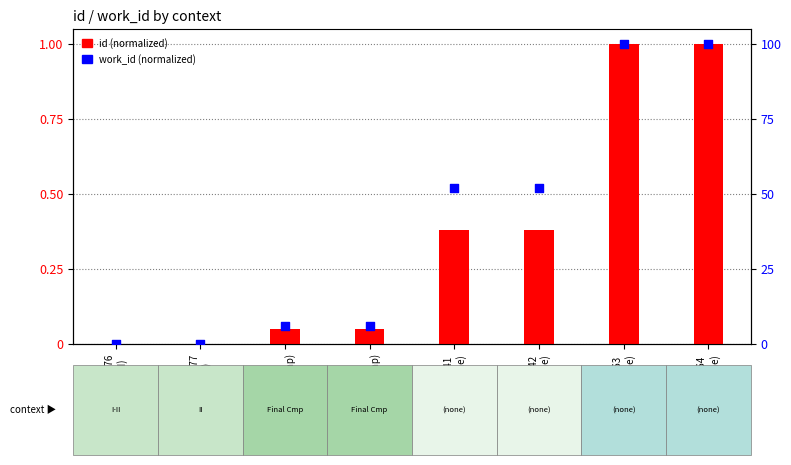

At which category is the sum across all series the highest?

24964
(none)